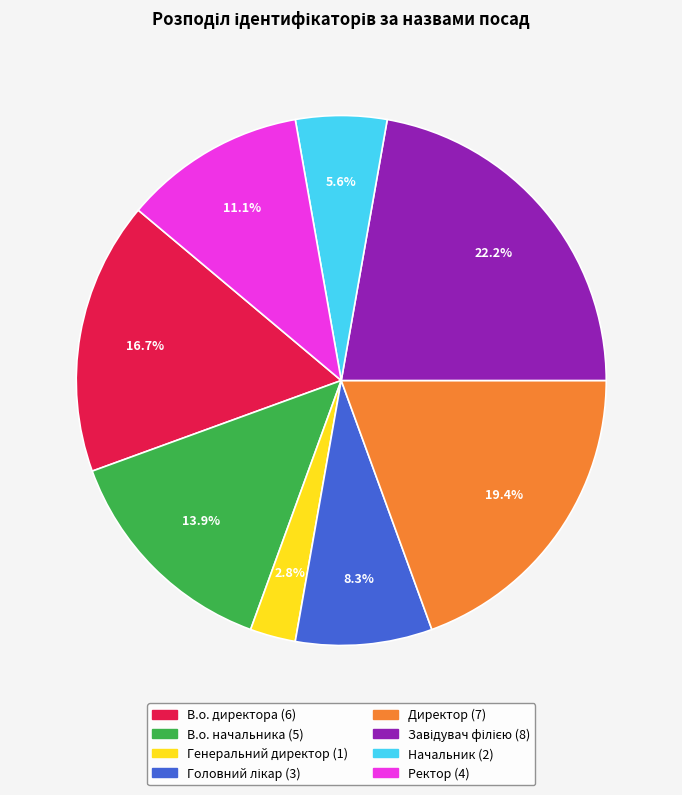

To the nearest percent, what is the difference between the largest and smallest slice percentages?

19%